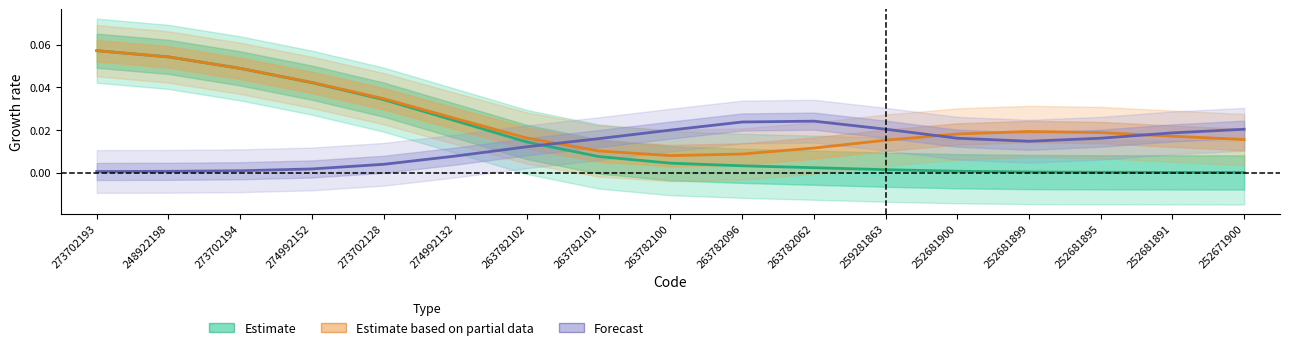

Reading right to left, what are all the values shown in this chart?

Estimate: 0.0	0.0	0.0	0.0	0.0	0.0	0.0	0.0	0.0	0.0	0.0	0.0	0.0	0.0	0.0	0.1	0.1
Estimate based on partial data: 0.0	0.0	0.0	0.0	0.0	0.0	0.0	0.0	0.0	0.0	0.0	0.0	0.0	0.0	0.0	0.1	0.1
Forecast: 0.0	0.0	0.0	0.0	0.0	0.0	0.0	0.0	0.0	0.0	0.0	0.0	0.0	0.0	0.0	0.0	0.0